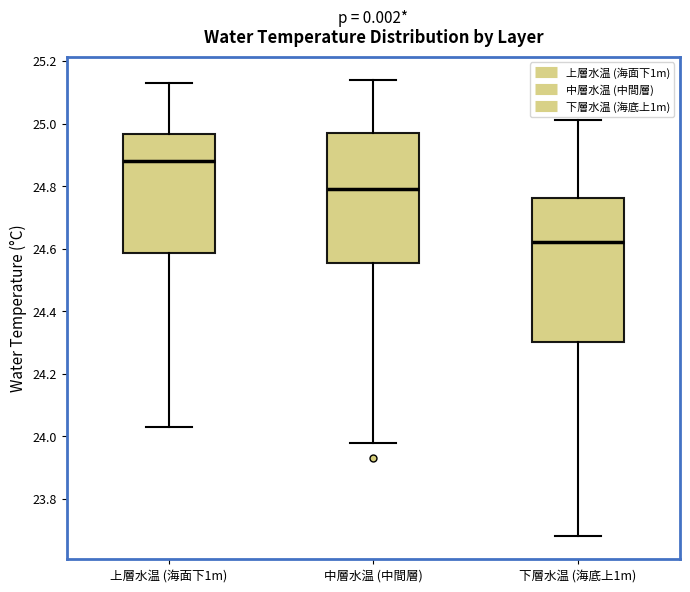

Which box's median line is the lowest?

下層水温 (海底上1m)